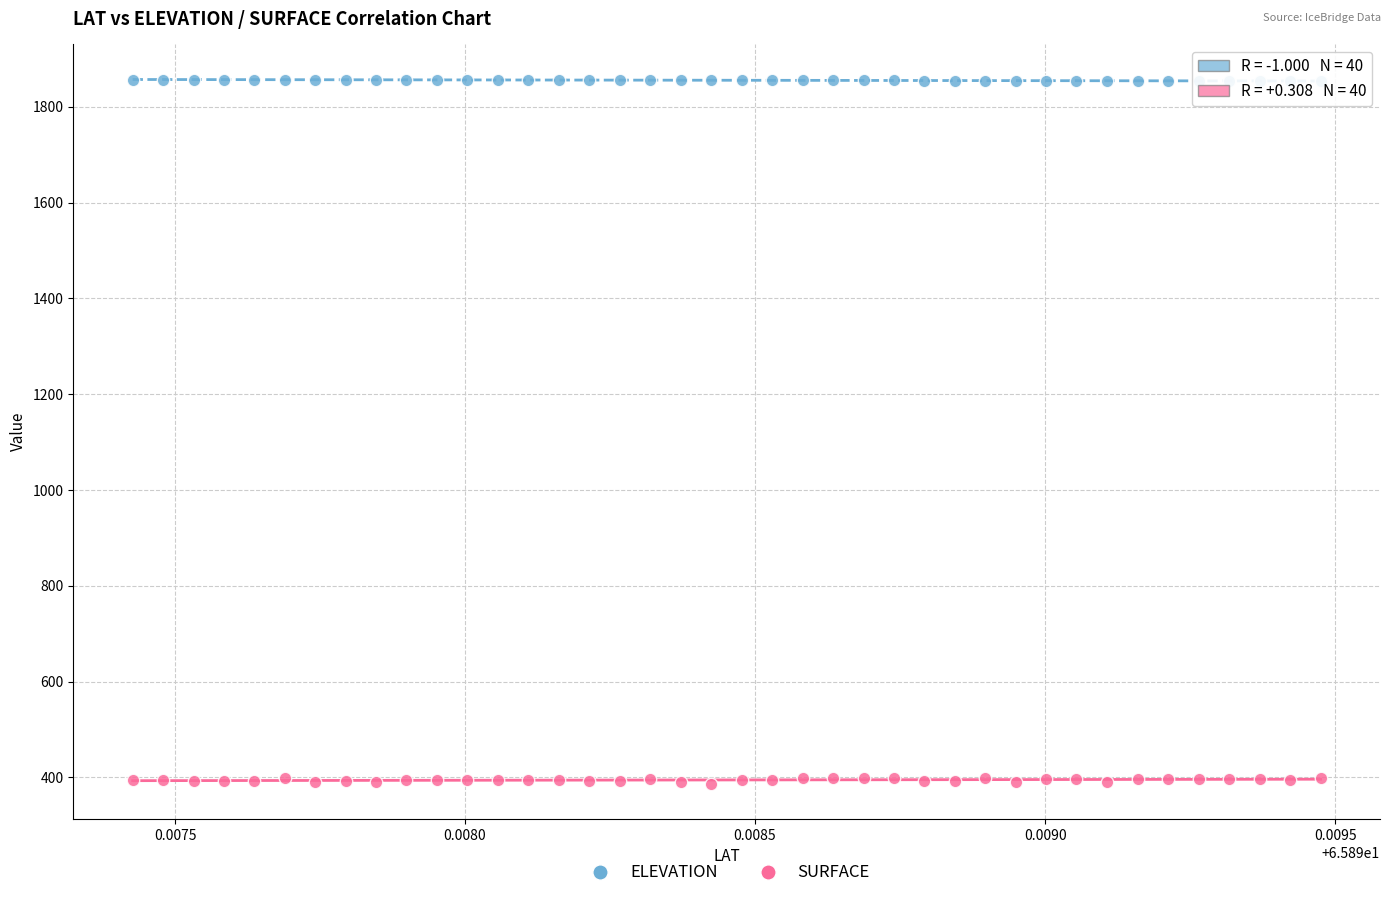

Which series reaches the maximum Y coordinate?

ELEVATION